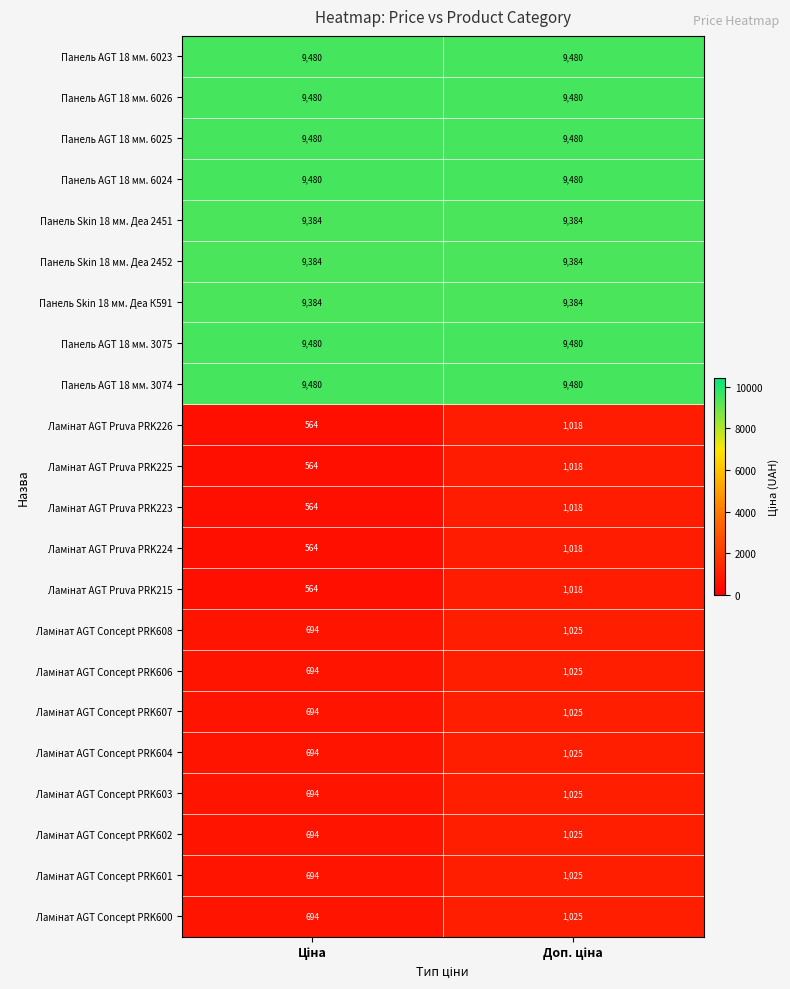

What is the smallest value displayed?

564